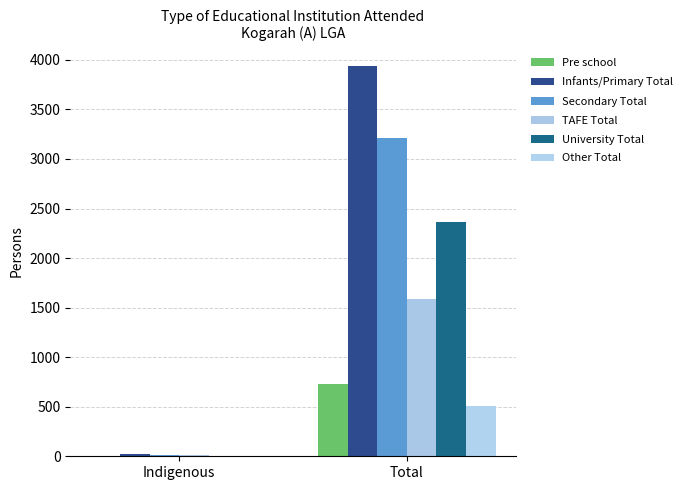

Are the bars grouped side by side (vs. stacked)?

Yes